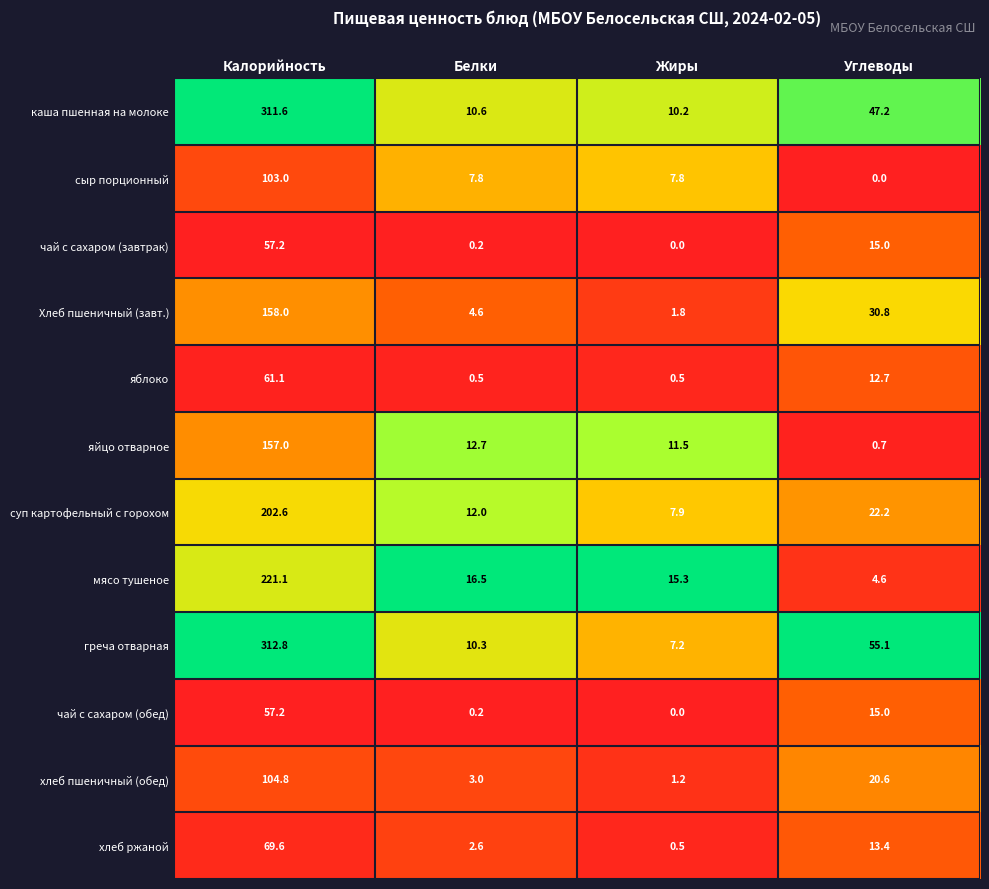

Which series changed the most between Калорийность and Жиры?

греча отварная